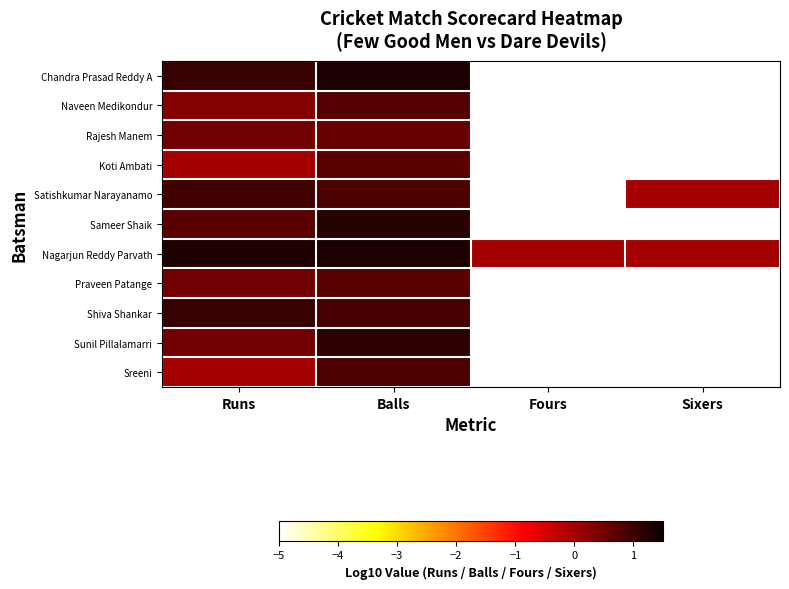

Reading left to right, list all the values displayed in this chart.

Chandra Prasad Reddy A: Runs=1.0	Balls=1.3	Fours=-5.0	Sixers=-5.0
Naveen Medikondur: Runs=0.3	Balls=0.8	Fours=-5.0	Sixers=-5.0
Rajesh Manem: Runs=0.5	Balls=0.6	Fours=-5.0	Sixers=-5.0
Koti Ambati: Runs=0.0	Balls=0.7	Fours=-5.0	Sixers=-5.0
Satishkumar Narayanamo: Runs=1.0	Balls=0.8	Fours=-5.0	Sixers=0.0
Sameer Shaik: Runs=0.7	Balls=1.2	Fours=-5.0	Sixers=-5.0
Nagarjun Reddy Parvath: Runs=1.3	Balls=1.3	Fours=0.0	Sixers=0.0
Praveen Patange: Runs=0.5	Balls=0.7	Fours=-5.0	Sixers=-5.0
Shiva Shankar: Runs=1.0	Balls=0.9	Fours=-5.0	Sixers=-5.0
Sunil Pillalamarri: Runs=0.5	Balls=1.1	Fours=-5.0	Sixers=-5.0
Sreeni: Runs=0.0	Balls=0.8	Fours=-5.0	Sixers=-5.0